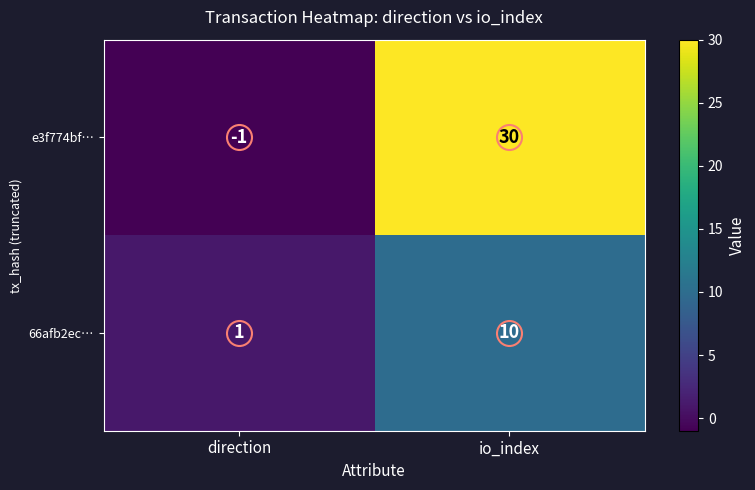

The value of 66afb2ec… at io_index is 10. True or false?

True